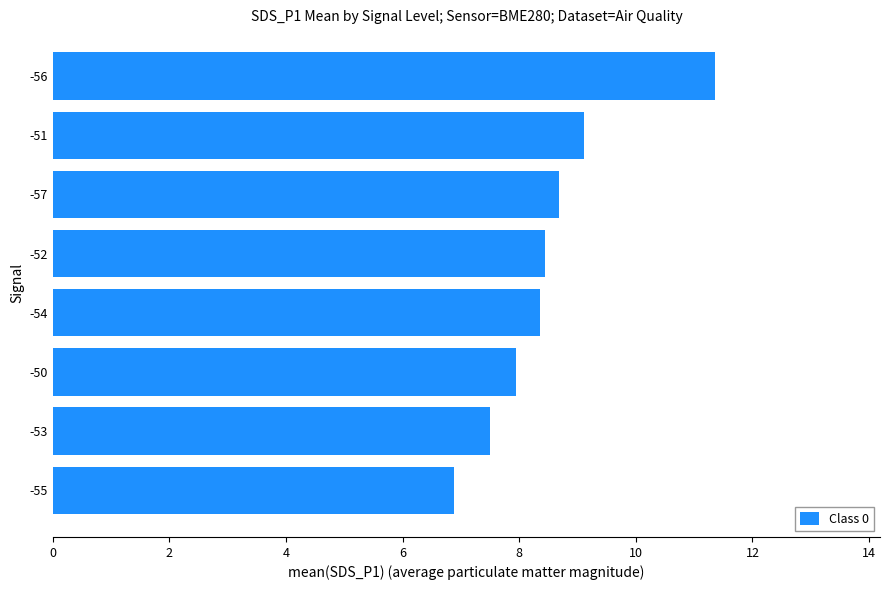

What is the sum of all values?

68.3